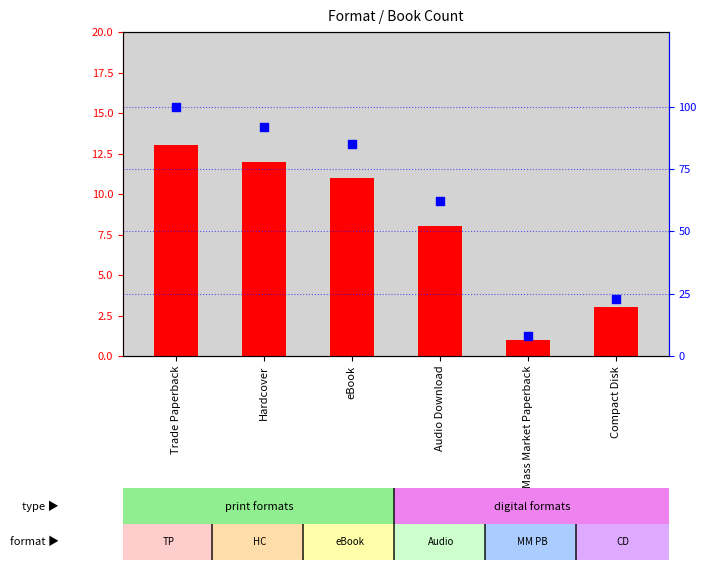

What are all the series names shown in the legend?

count, percentile rank within the sample